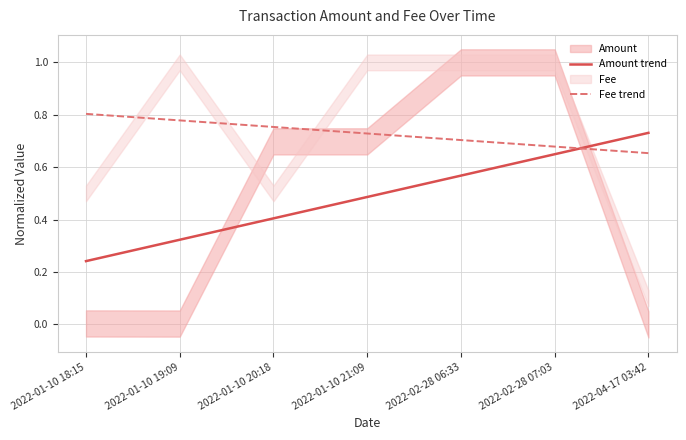

What is the label of the 4th point from the right?

2022-01-10 21:09